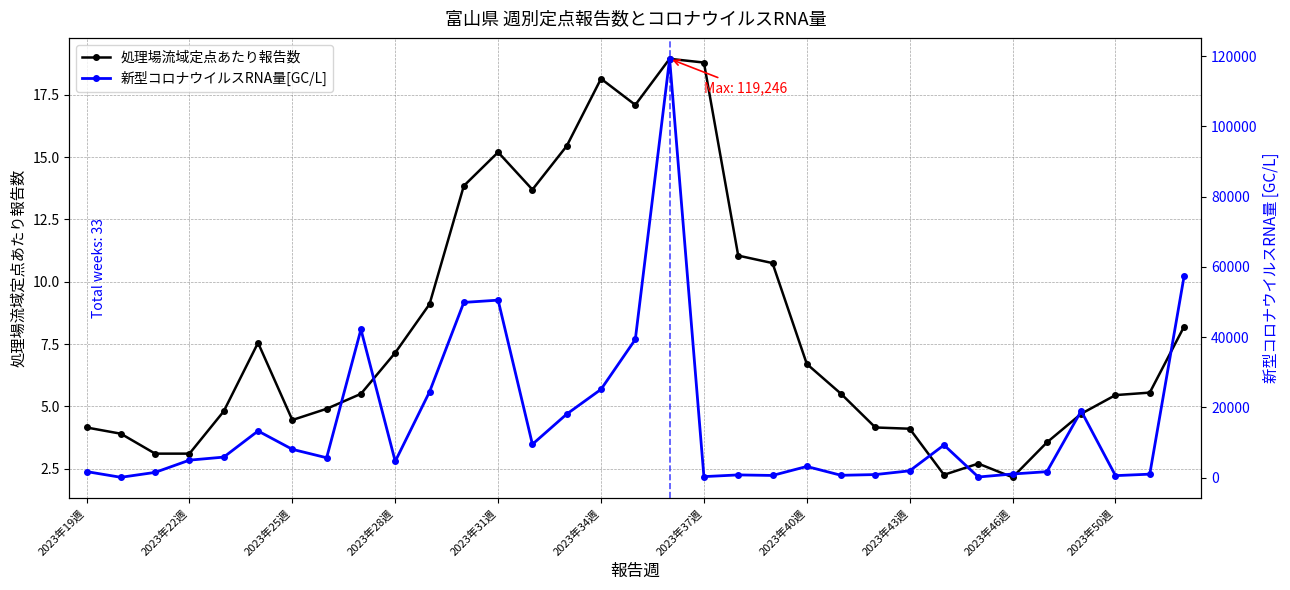

True or false: 新型コロナウイルスRNA量[GC/L] has a value of 1714.4 at 2023年19週.

True